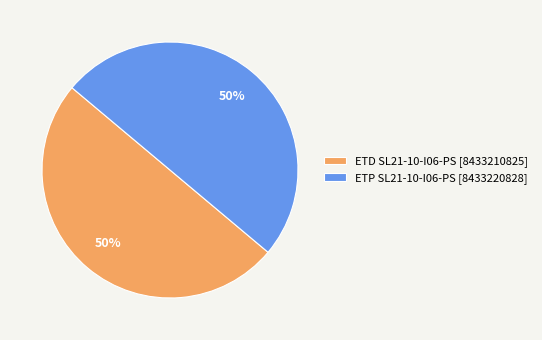

Approximately how many times larger is the value at ETP SL21-10-I06-PS [8433220828] compared to ETD SL21-10-I06-PS [8433210825]?

1.0